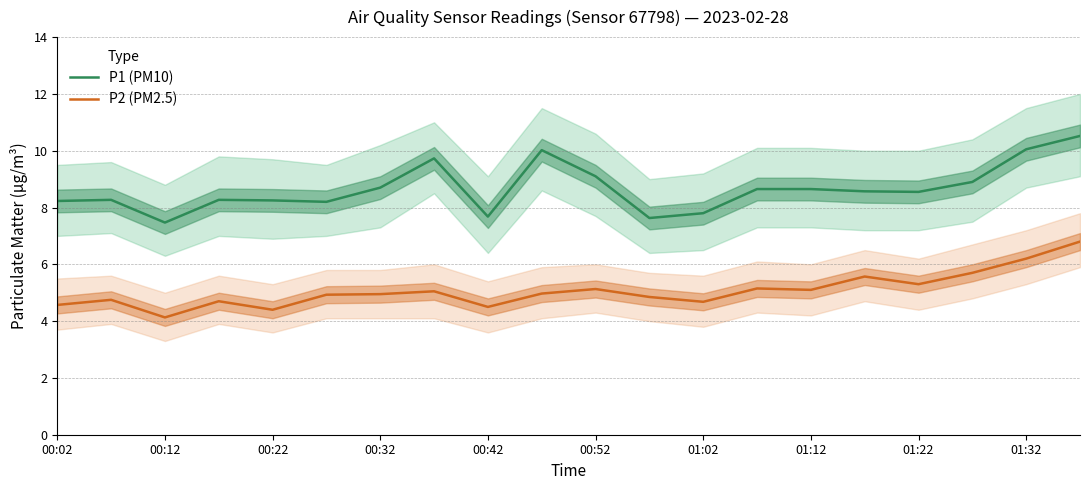

True or false: P2 (PM2.5) has a value of 6.1 at 00:02.

False